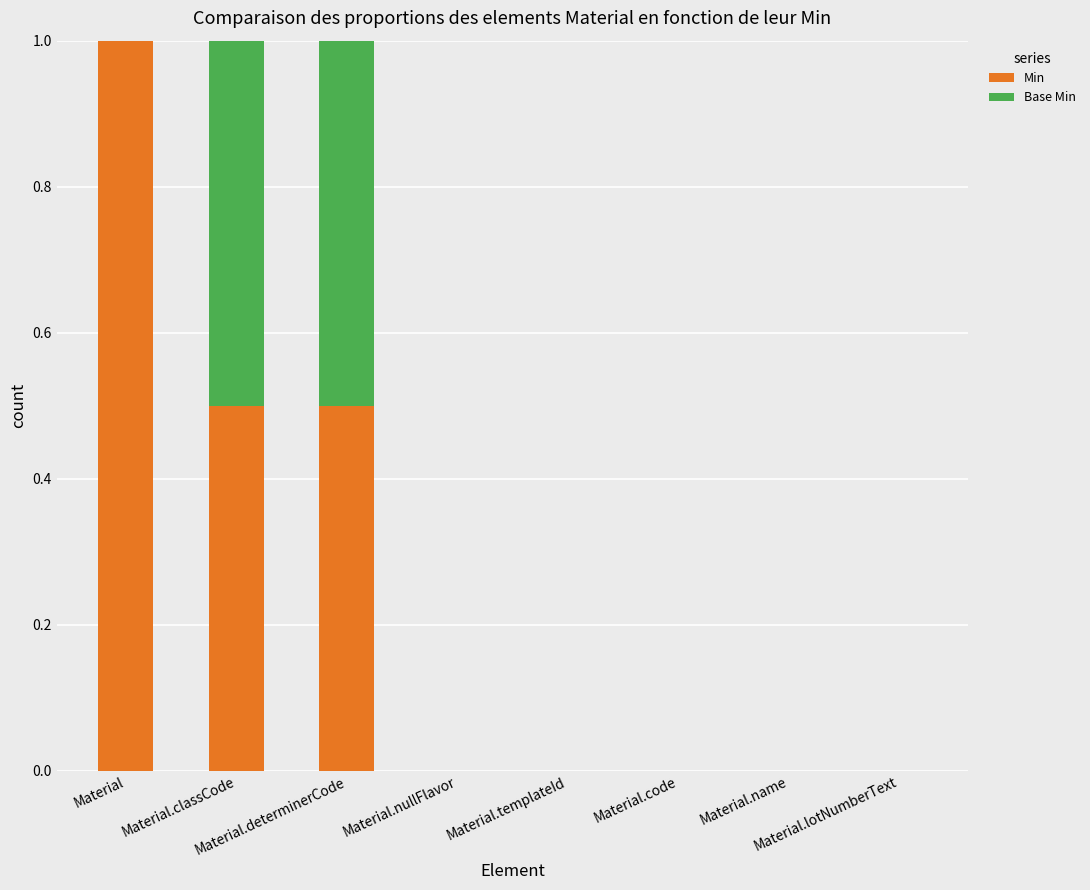

What is the maximum value for Min?

1.0